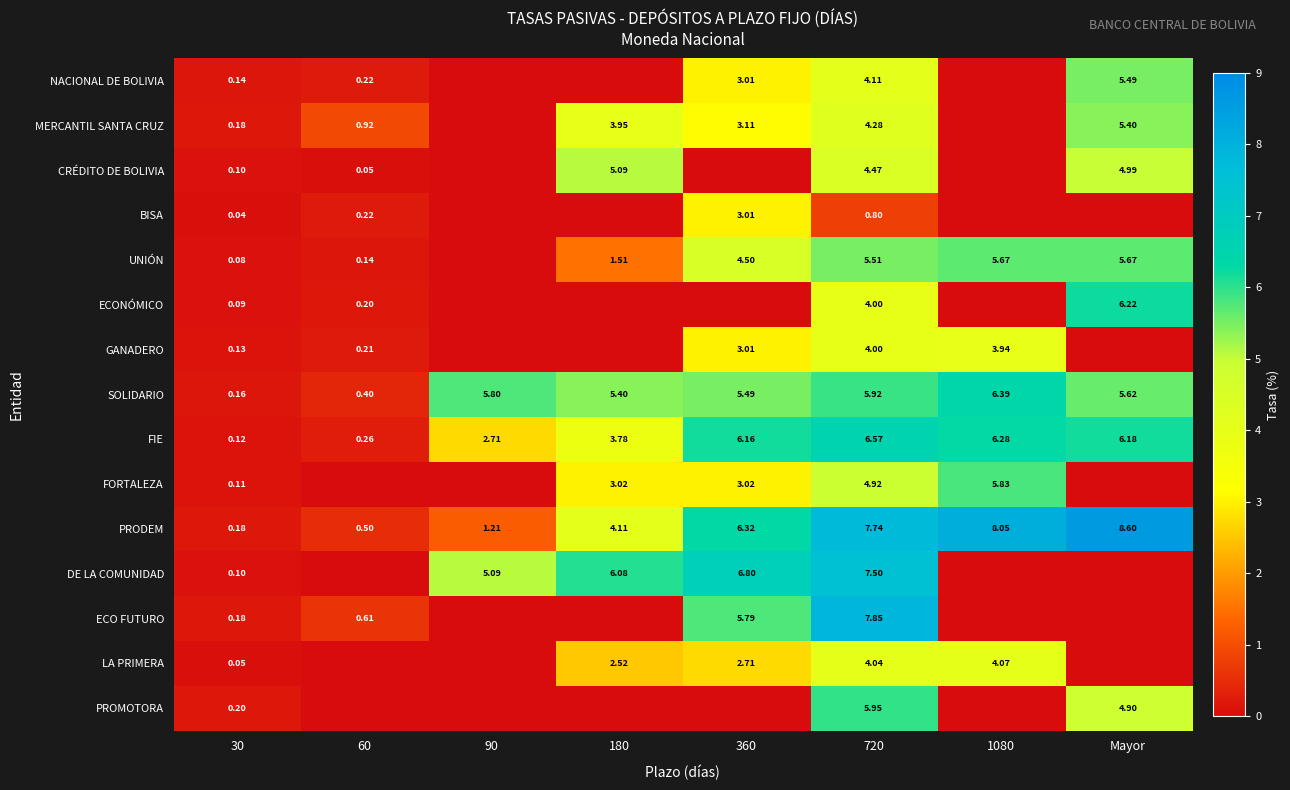

Is the value of ECONÓMICO at 30 greater than the value of MERCANTIL SANTA CRUZ at 180?

No